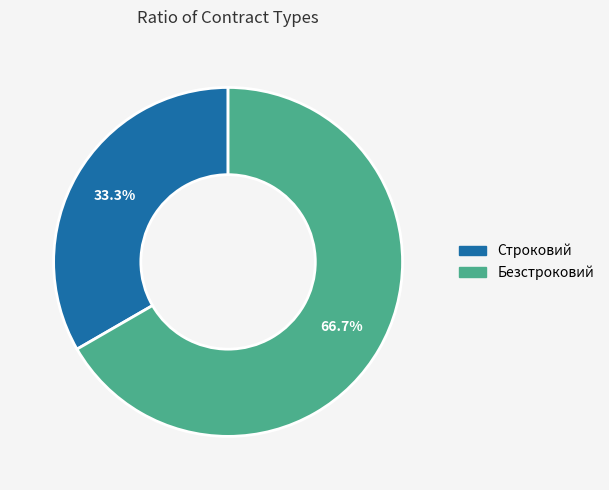

Which slice is the largest?

Безстроковий